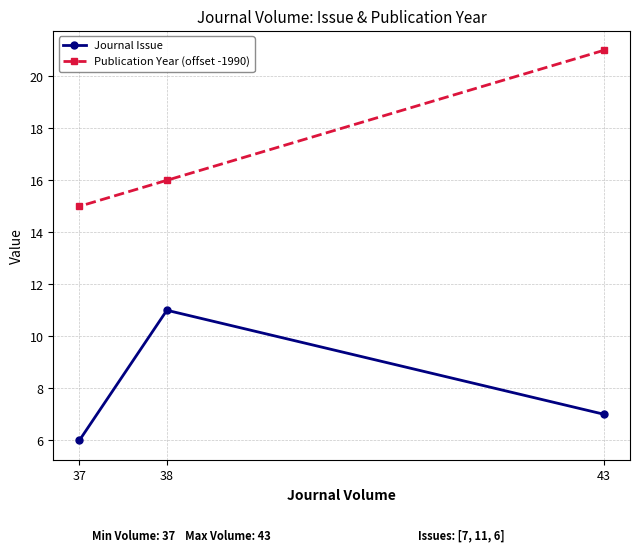

Reading right to left, extract all data points from this chart.

Journal Issue: 43=7	38=11	37=6
Publication Year (offset -1990): 43=21	38=16	37=15